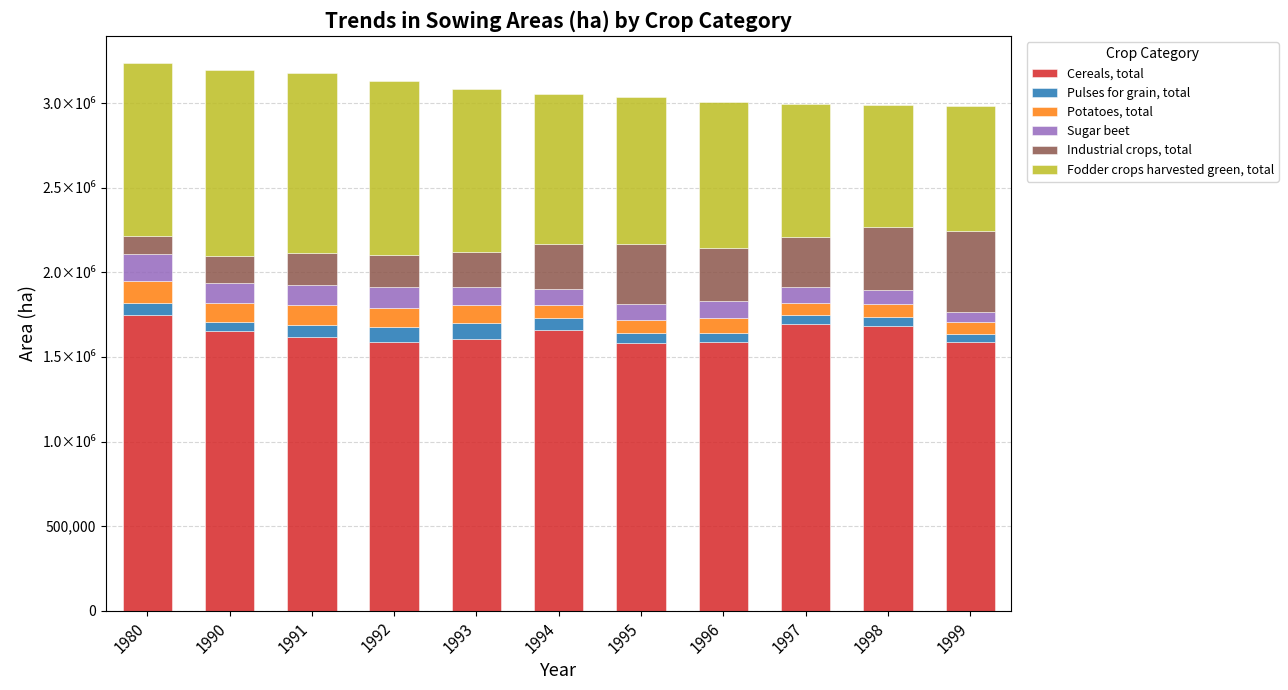

At which category is the sum across all series the highest?

1980